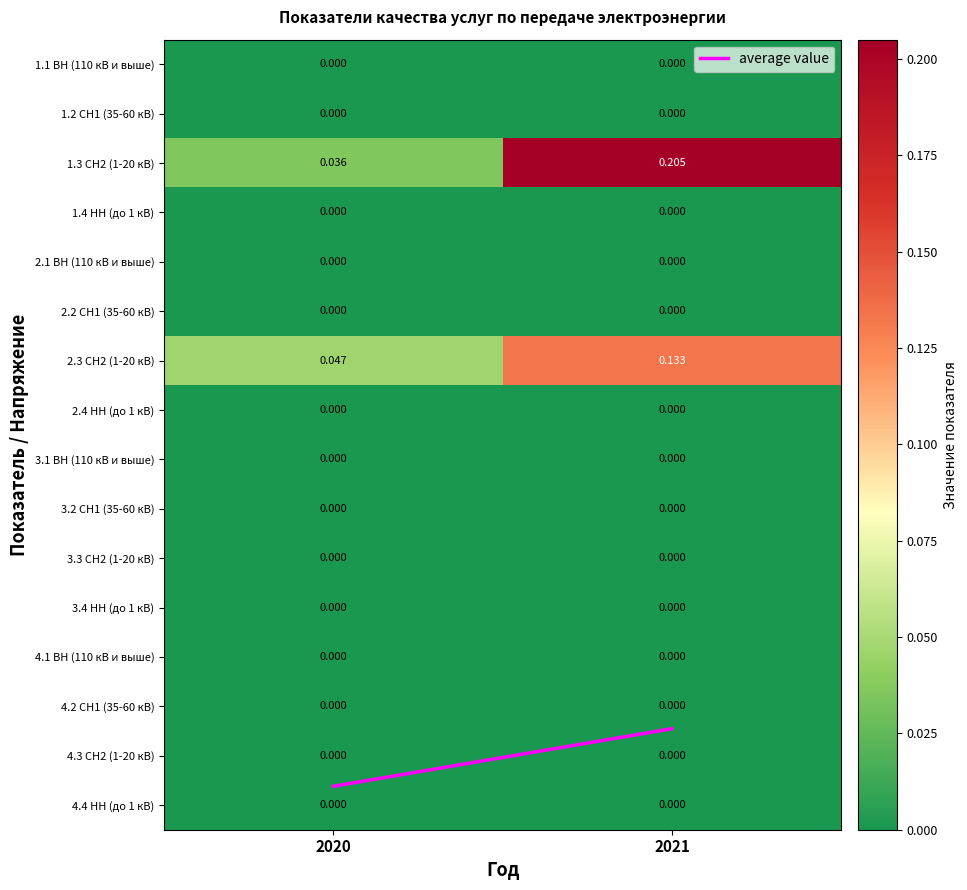

Is the value of 2.3 СН2 (1-20 кВ) at 2020 greater than the value of 1.3 СН2 (1-20 кВ) at 2021?

No